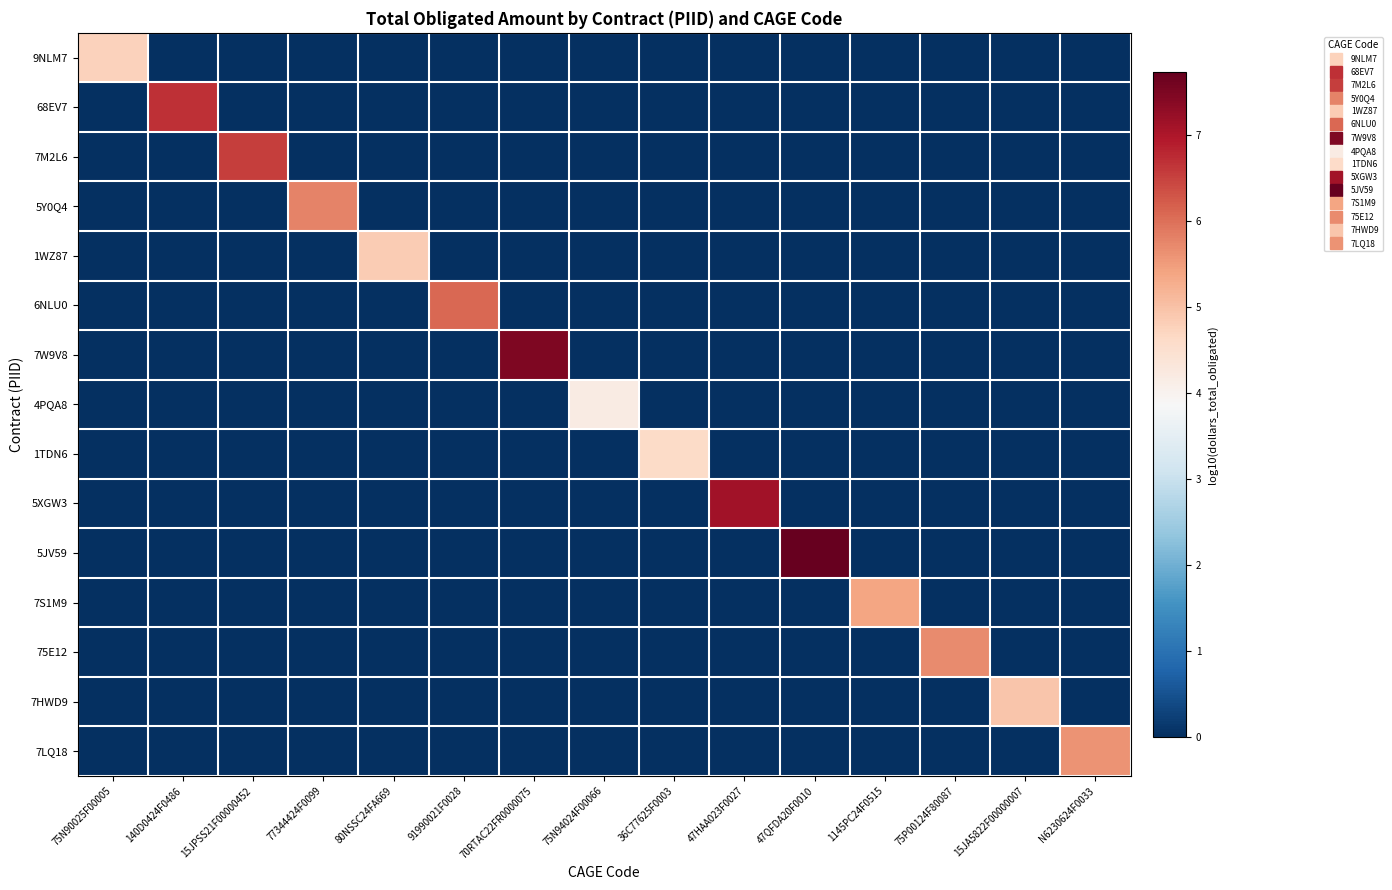

Which label corresponds to the smallest value in the chart?

140D0424F0486